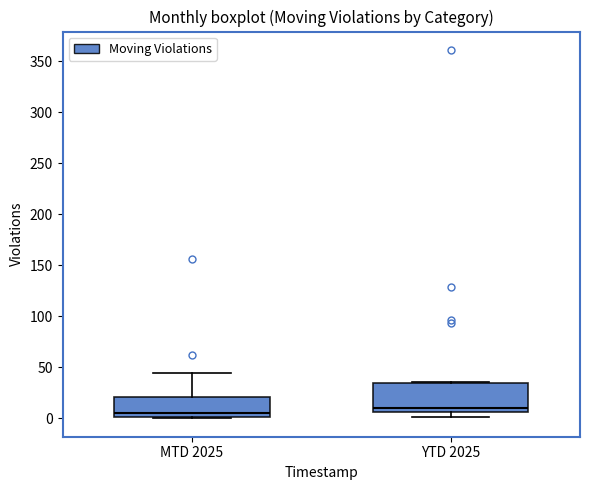

Which box has the lowest median line?

MTD 2025